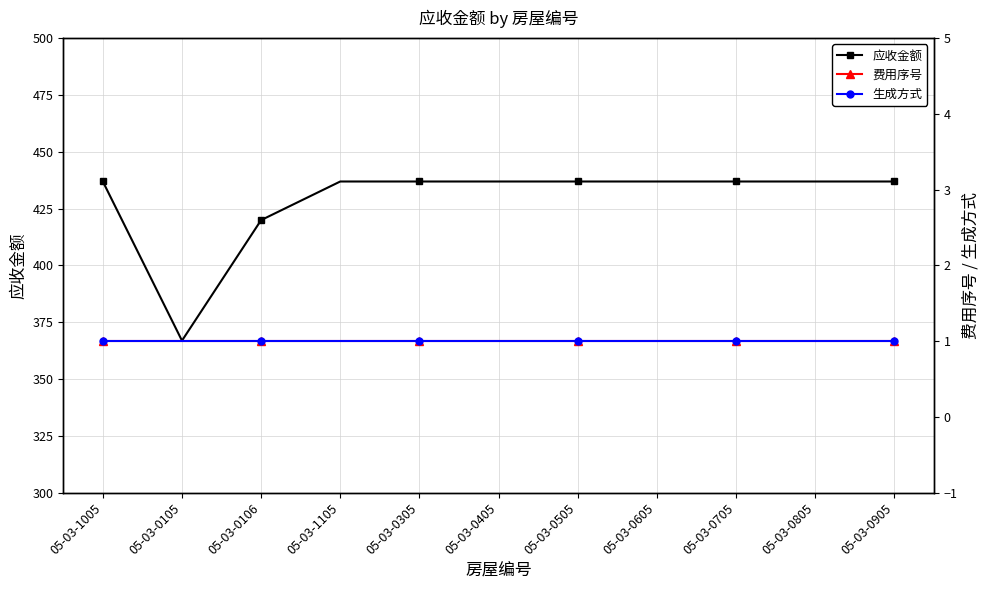

Between 05-03-1105 and 05-03-0905, which series saw the biggest shift?

应收金额